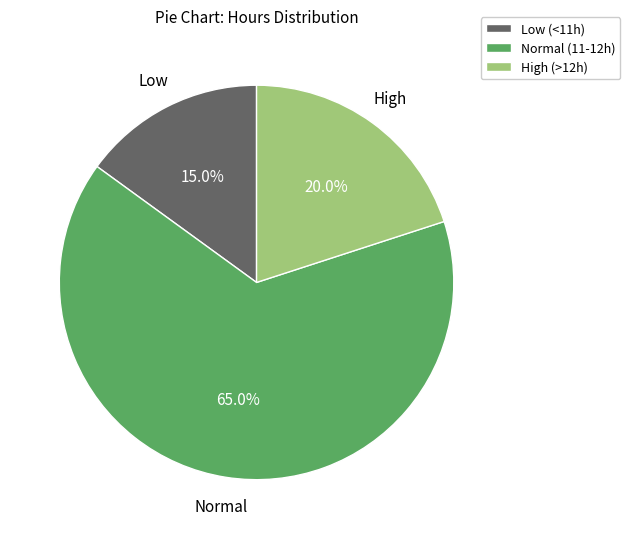

Does any single category account for the majority?

Yes